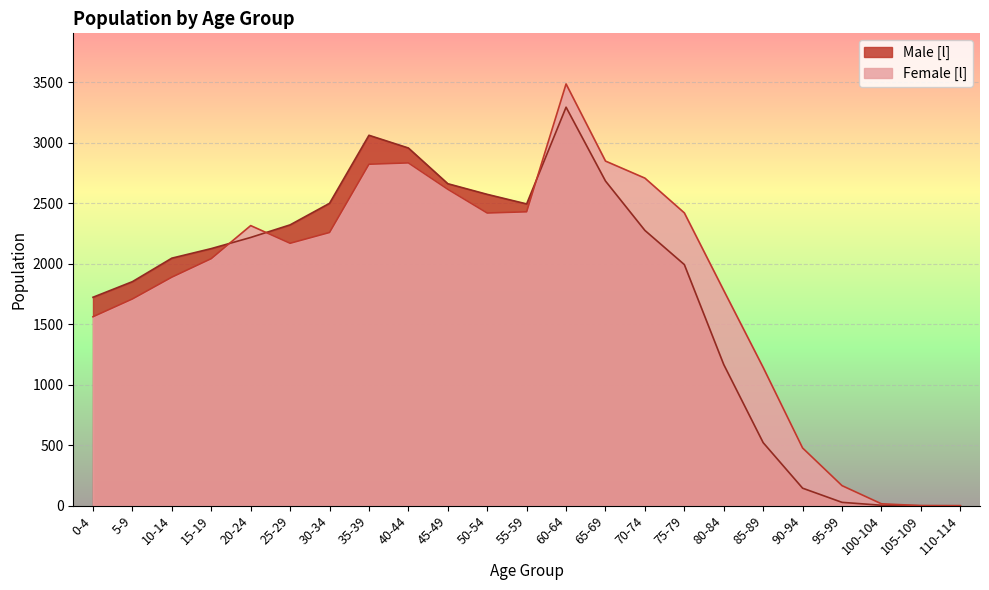

Rank the categories by Female [l] value from lowest to highest.

110-114, 105-109, 100-104, 95-99, 90-94, 85-89, 0-4, 5-9, 80-84, 10-14, 15-19, 25-29, 30-34, 20-24, 50-54, 75-79, 55-59, 45-49, 70-74, 35-39, 40-44, 65-69, 60-64